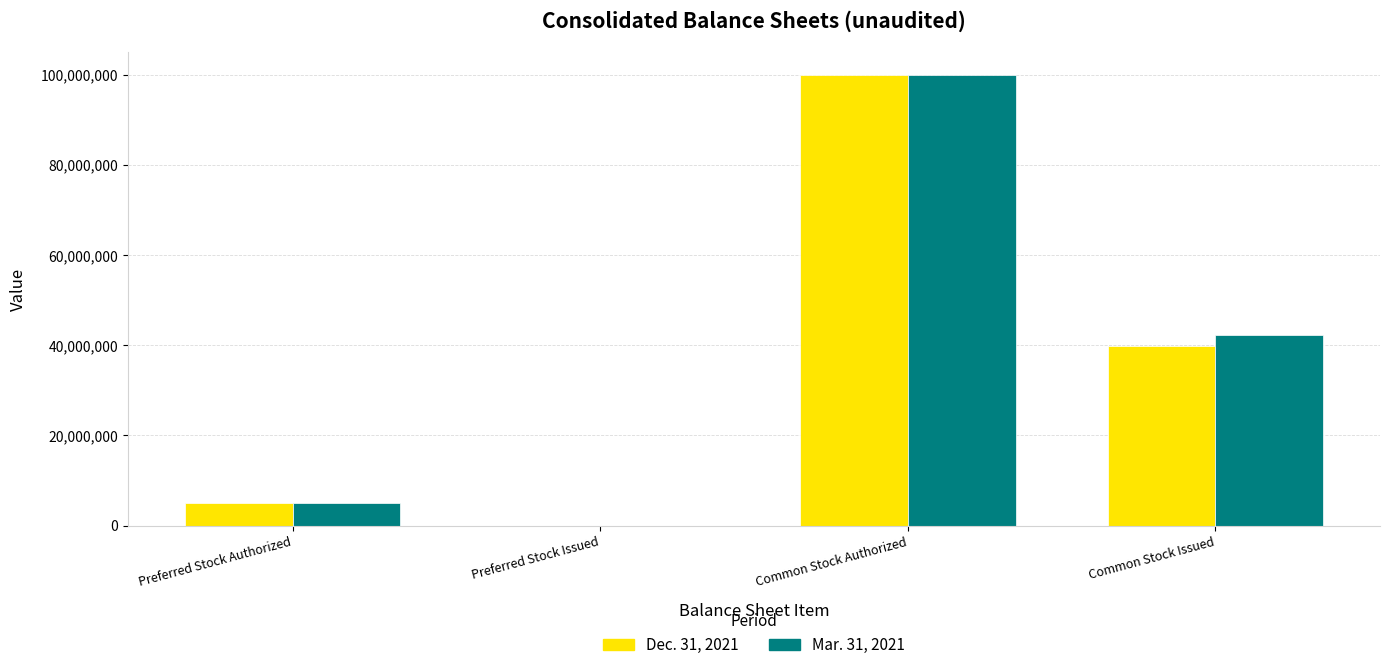

How many positive values does the Dec. 31, 2021 series have?

3